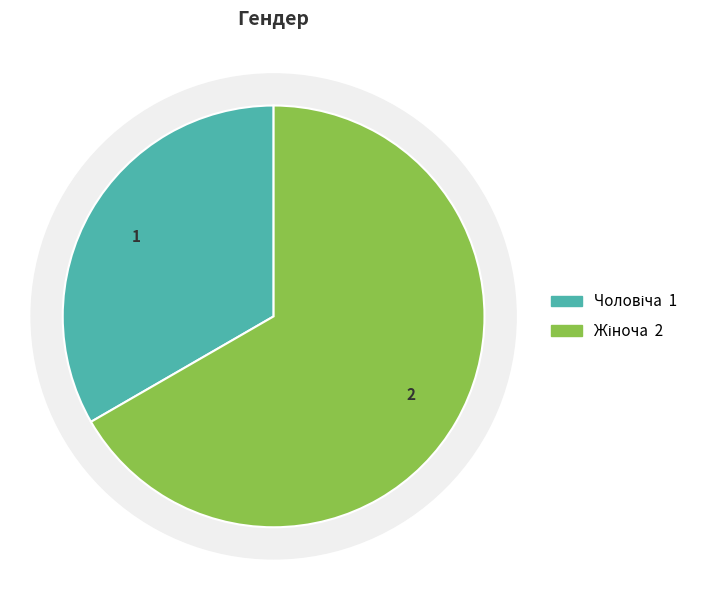

Is Чоловіча the majority of the pie?

No